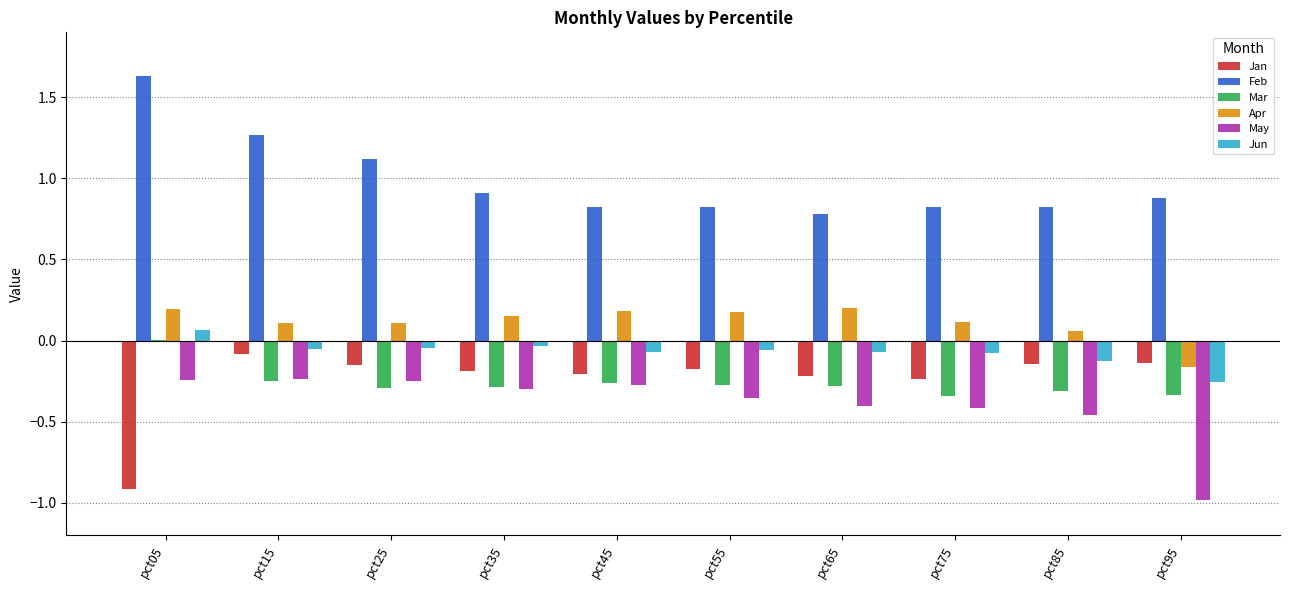

Where does the Mar series first go above 0?

pct05